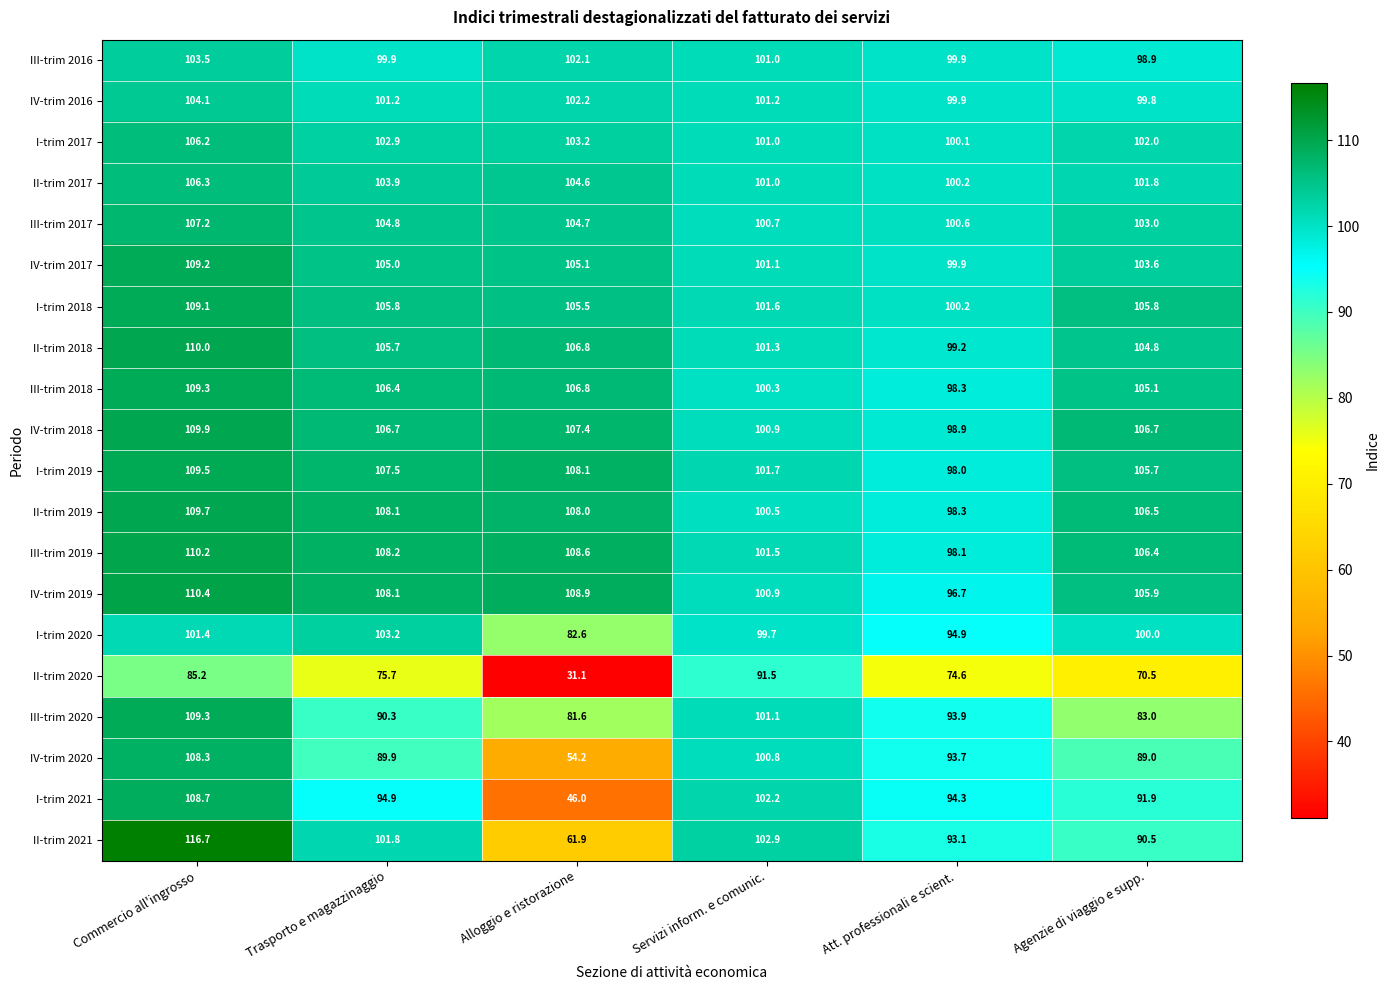

The IV-trim 2019 series shows 27.2 at Trasporto e magazzinaggio. True or false?

False